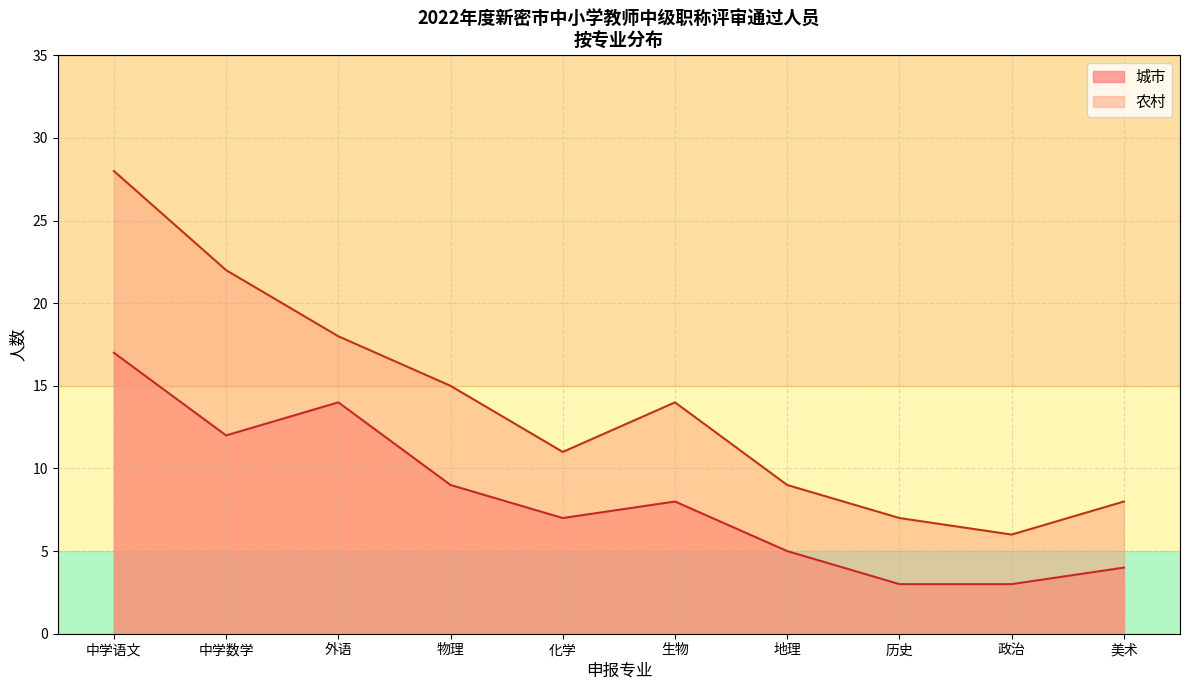

At which category is the sum across all series the highest?

中学语文